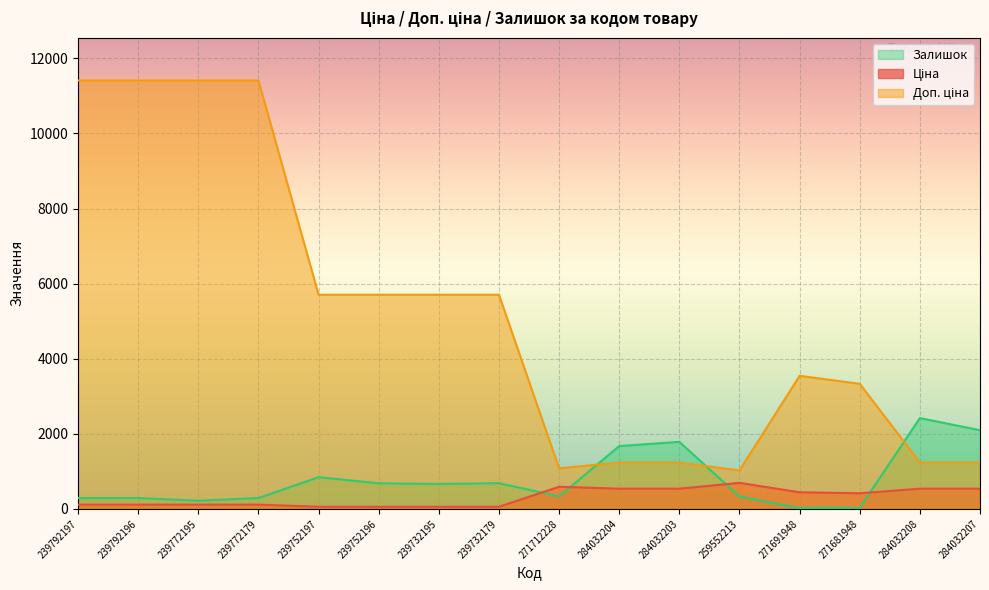

What is the difference between the highest and lowest values at 239792196?

11295.9